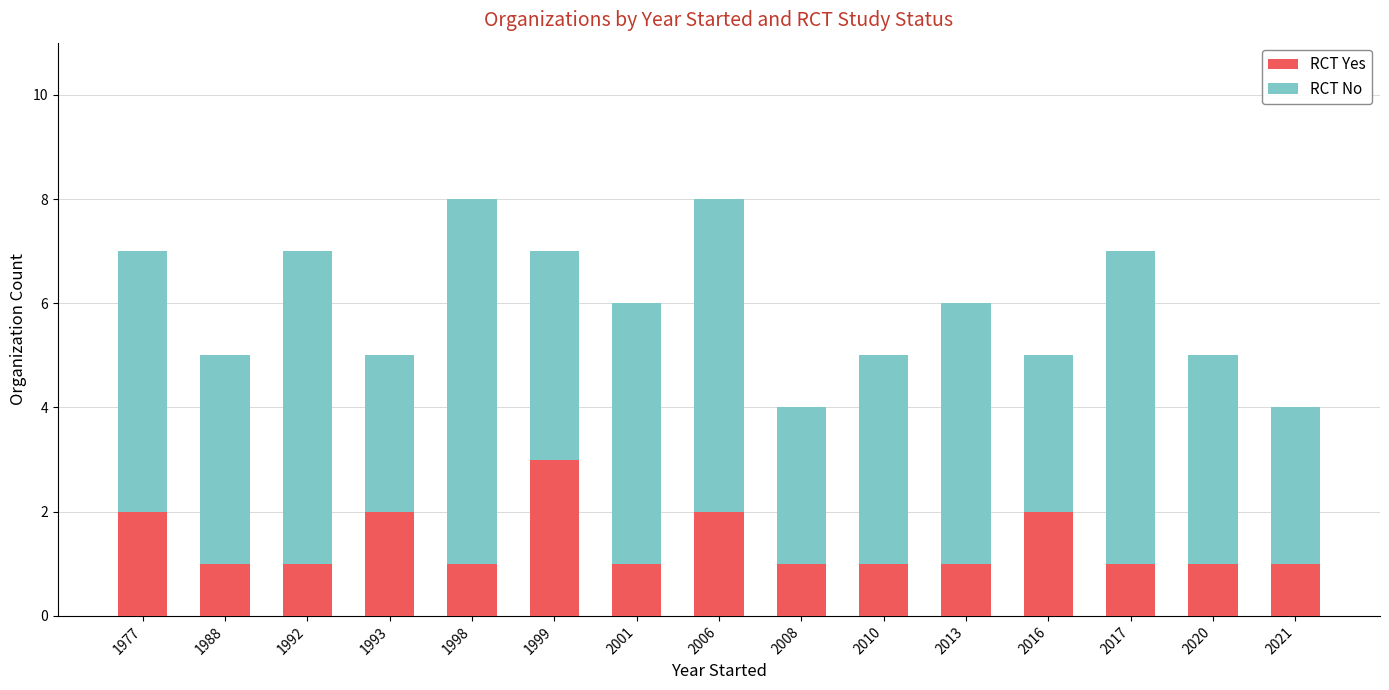

How many bars are there in total?

15